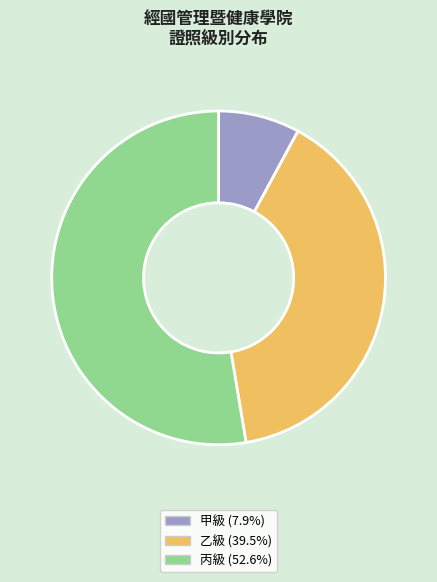

How many segments does this pie chart have?

3